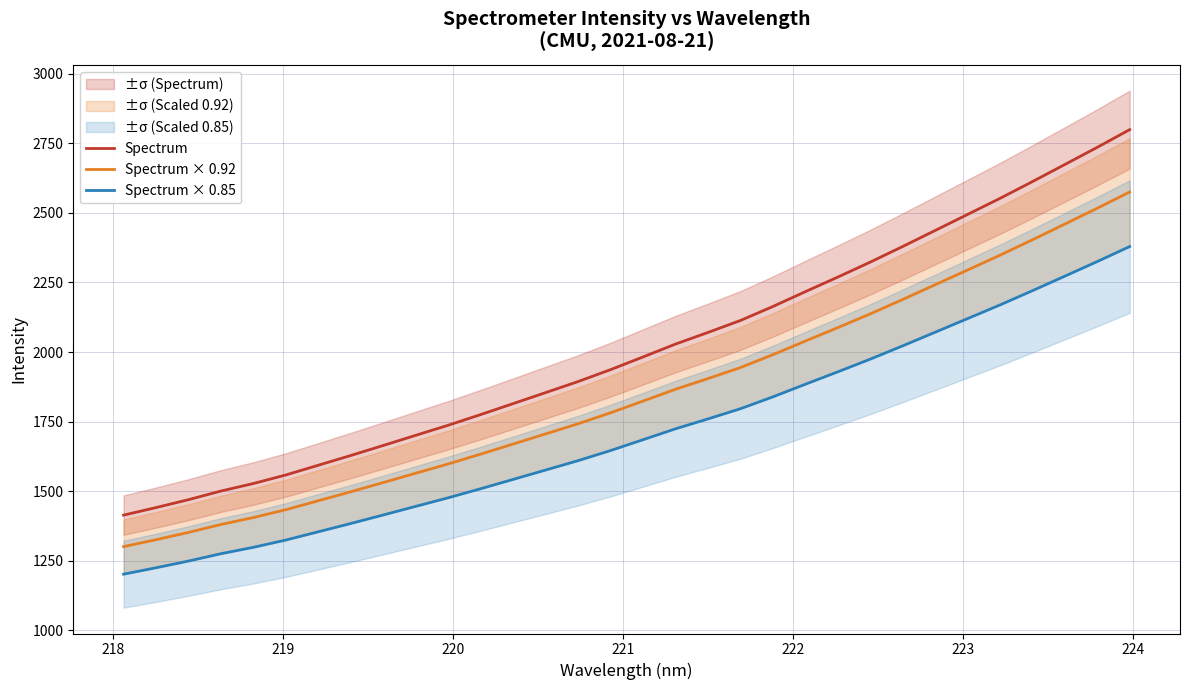

True or false: Spectrum × 0.92 and Spectrum × 0.85 intersect in this chart.

False